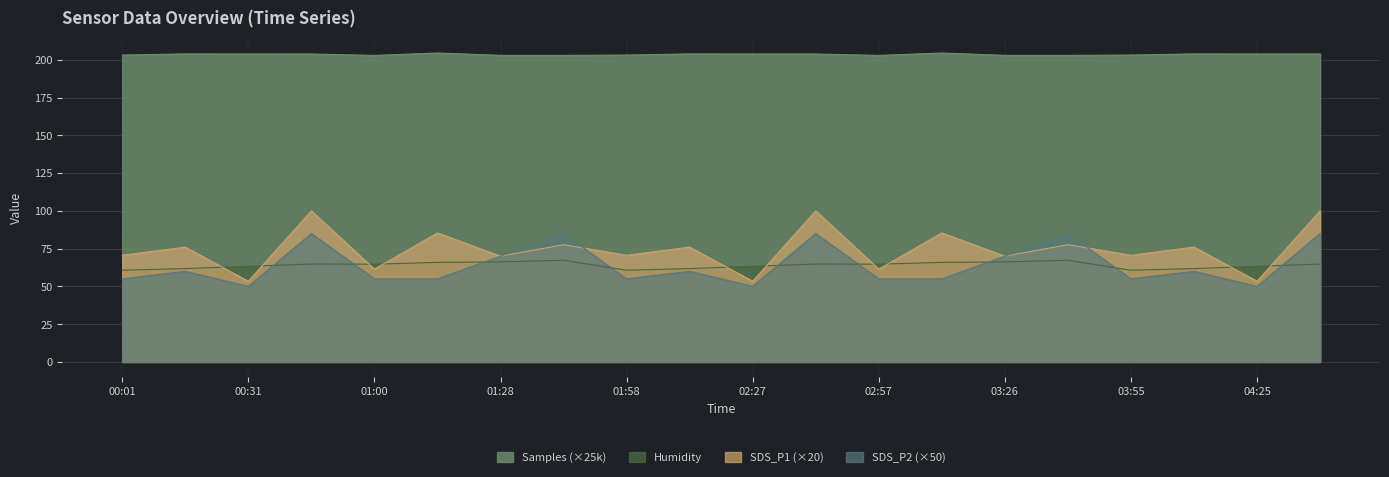

Rank the series at 02:57 from lowest to highest value.

SDS_P2 (×50), SDS_P1 (×20), Humidity, Samples (×25k)